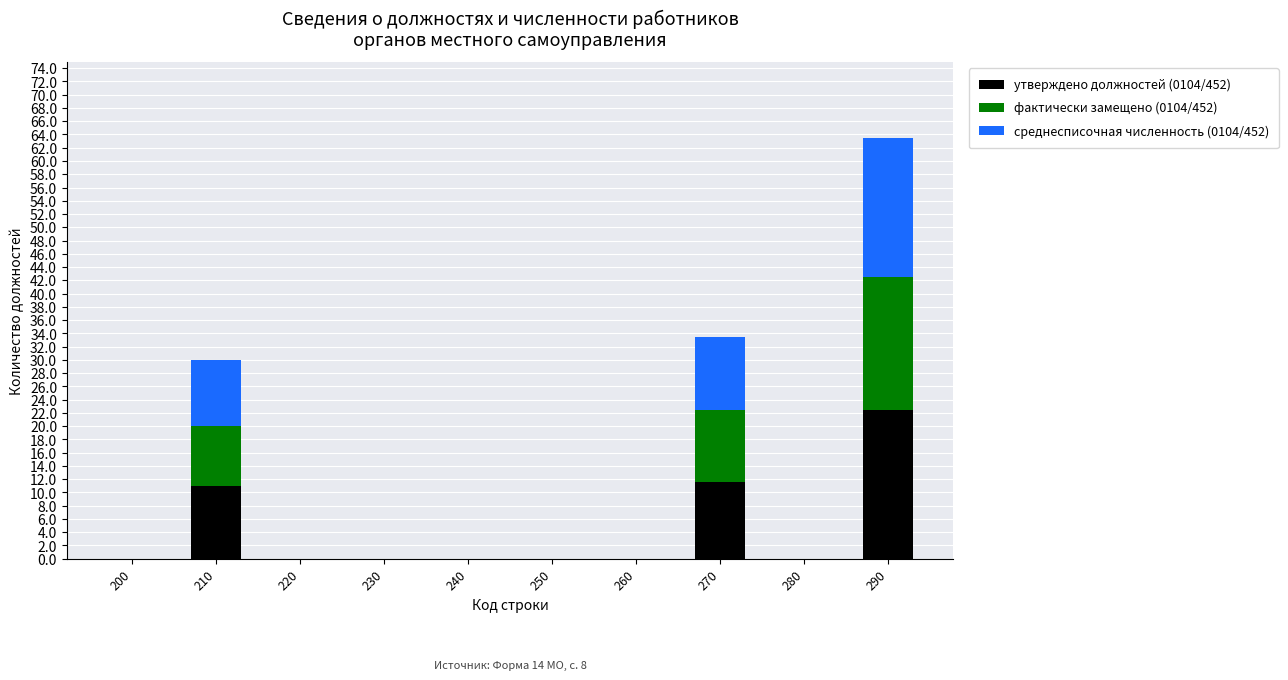

Reading left to right, what are the values for утверждено должностей (0104/452)?

200=0.0	210=11.0	220=0.0	230=0.0	240=0.0	250=0.0	260=0.0	270=11.5	280=0.0	290=22.5